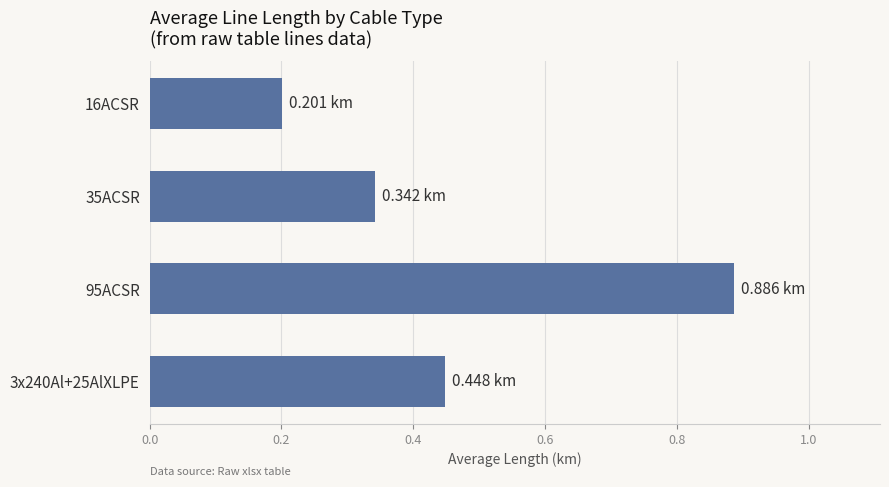

What is the change in value from 95ACSR to 35ACSR?

-0.5